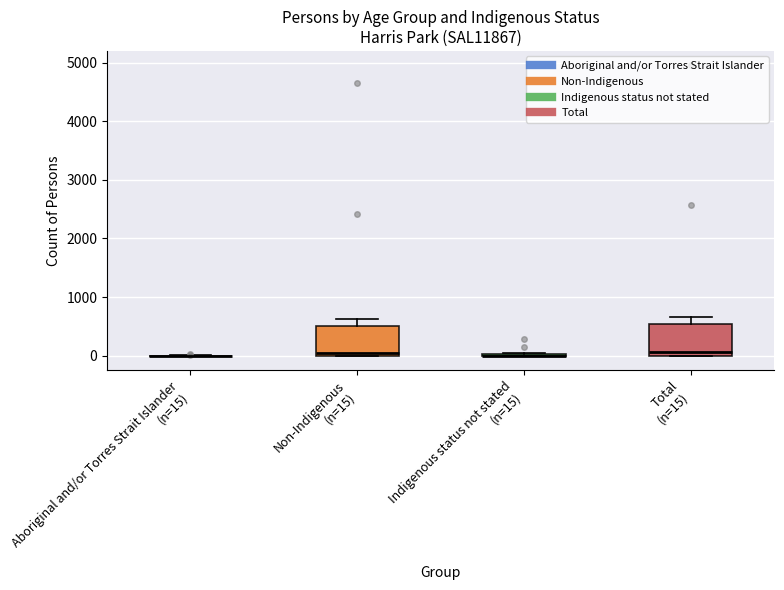

Where is the lower edge of the box for Non-Indigenous (n=15) on the y-axis? The values are not printed on the chart, so give them approximately, as read against the axis.

0